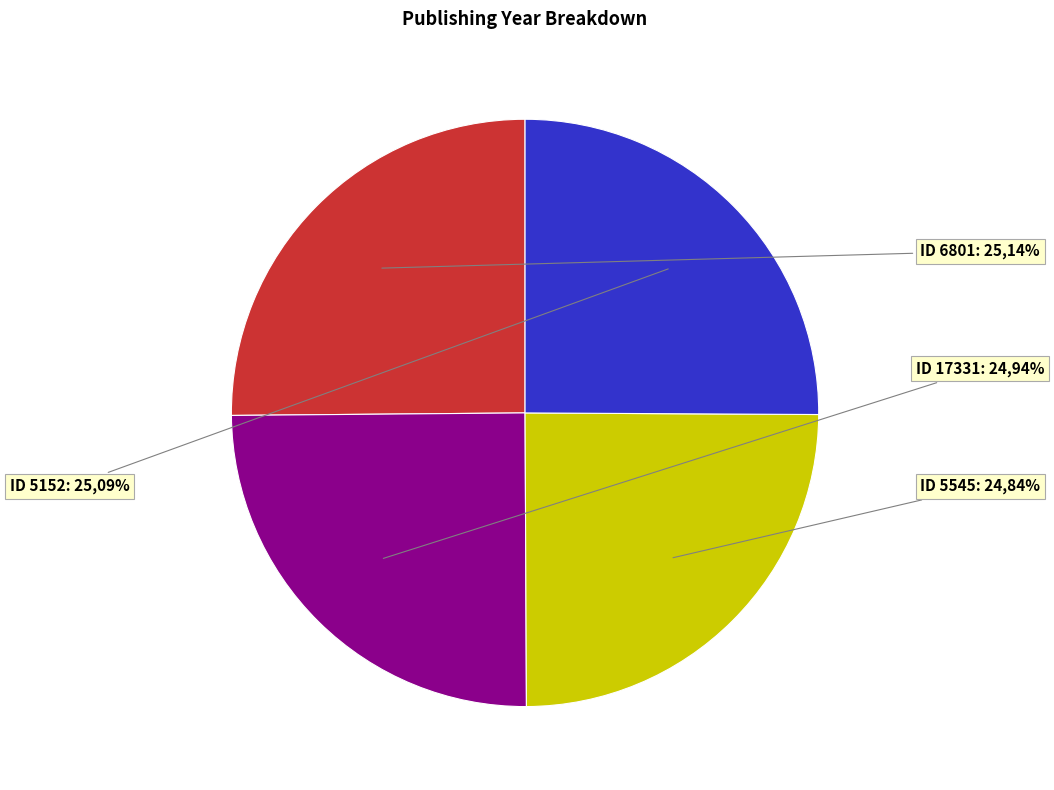

To the nearest percent, what percentage of the pie is 17331?

25%